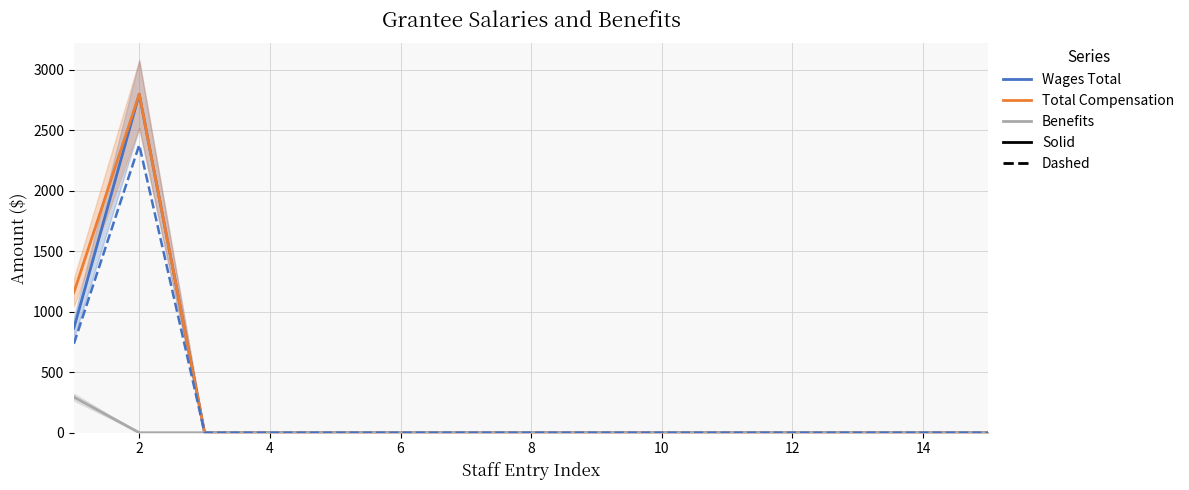

Is the value of Wages Total at 4 greater than the value of Wages Total (variant) at 14?

No